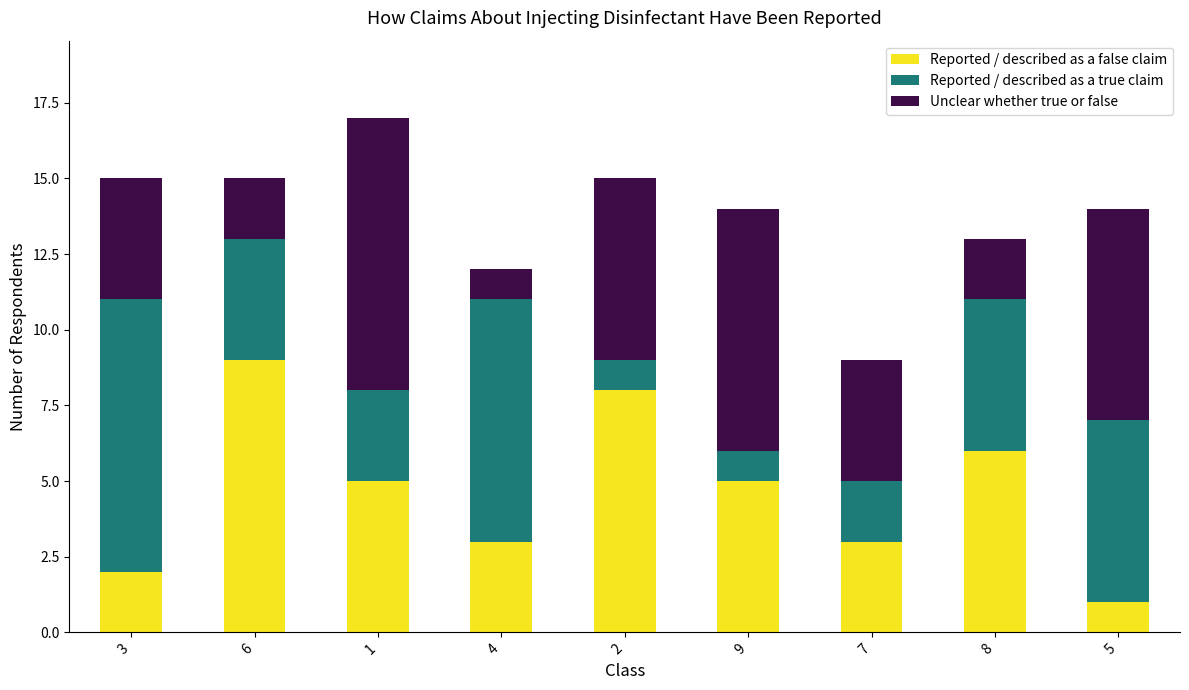

Which category has the lowest value in the Reported / described as a false claim series?

5